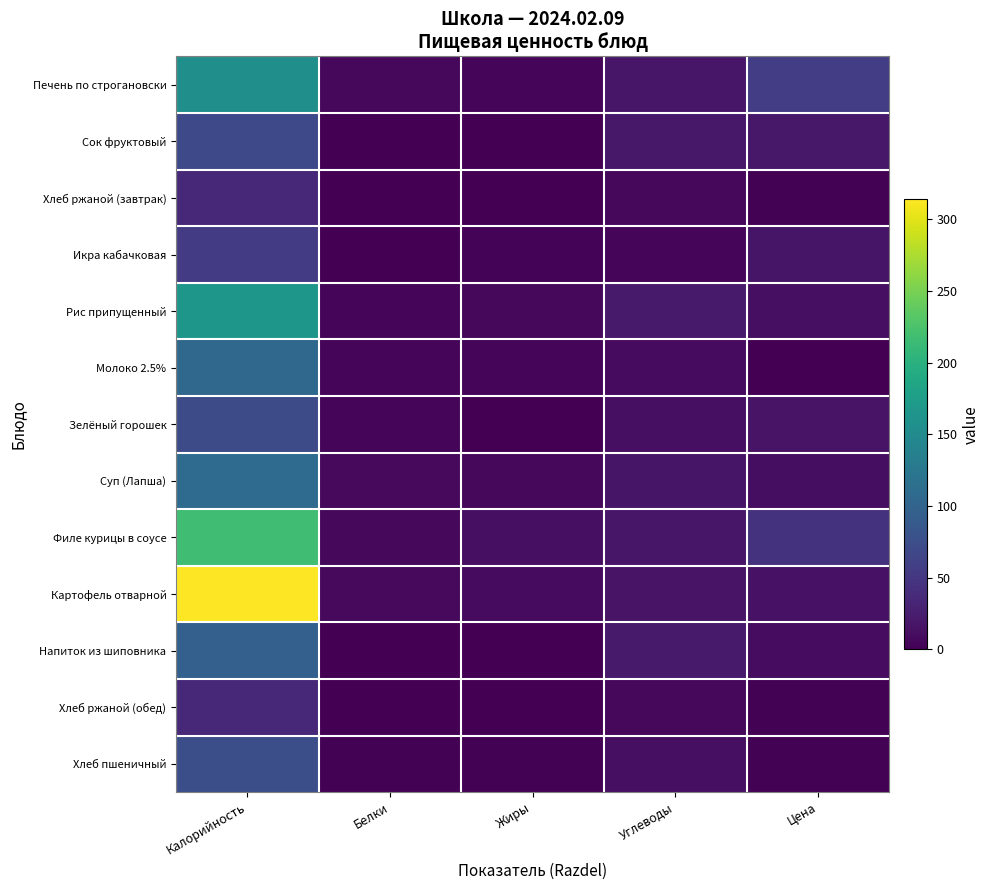

How many data points does each series have?

5